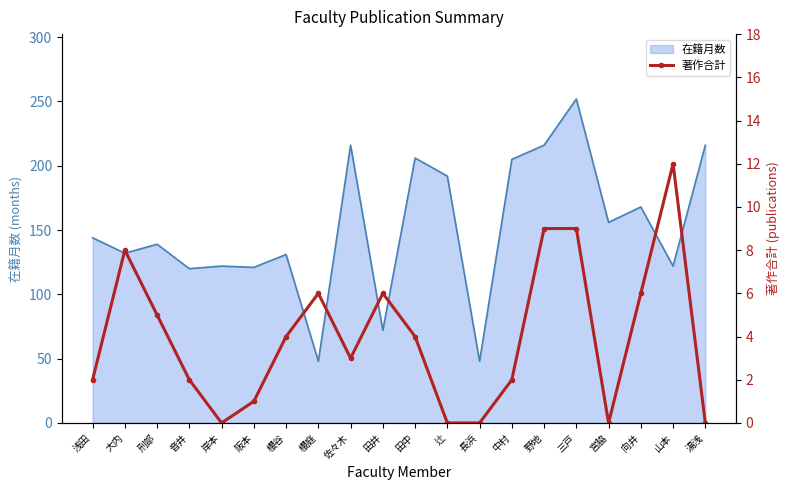

What is the label of the 17th point from the right?

音井